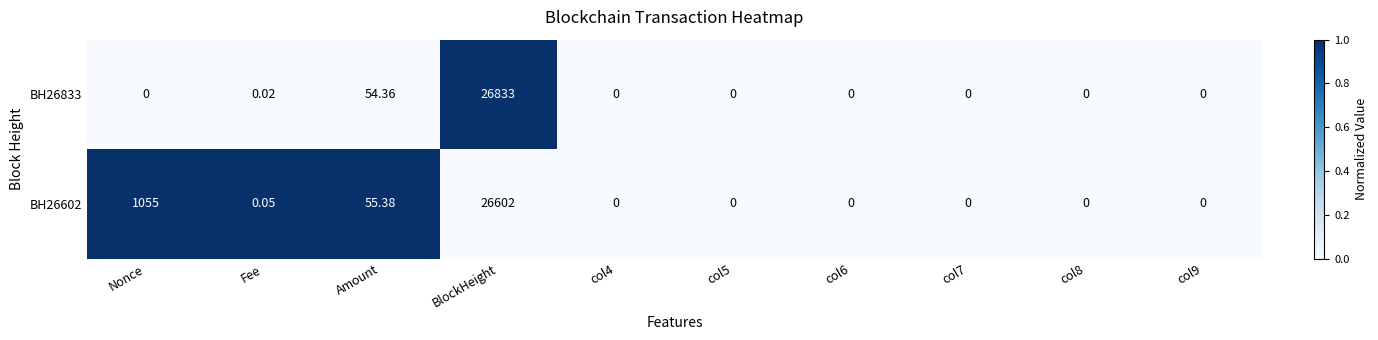

Is the value of BH26602 at BlockHeight greater than the value of BH26833 at Fee?

Yes